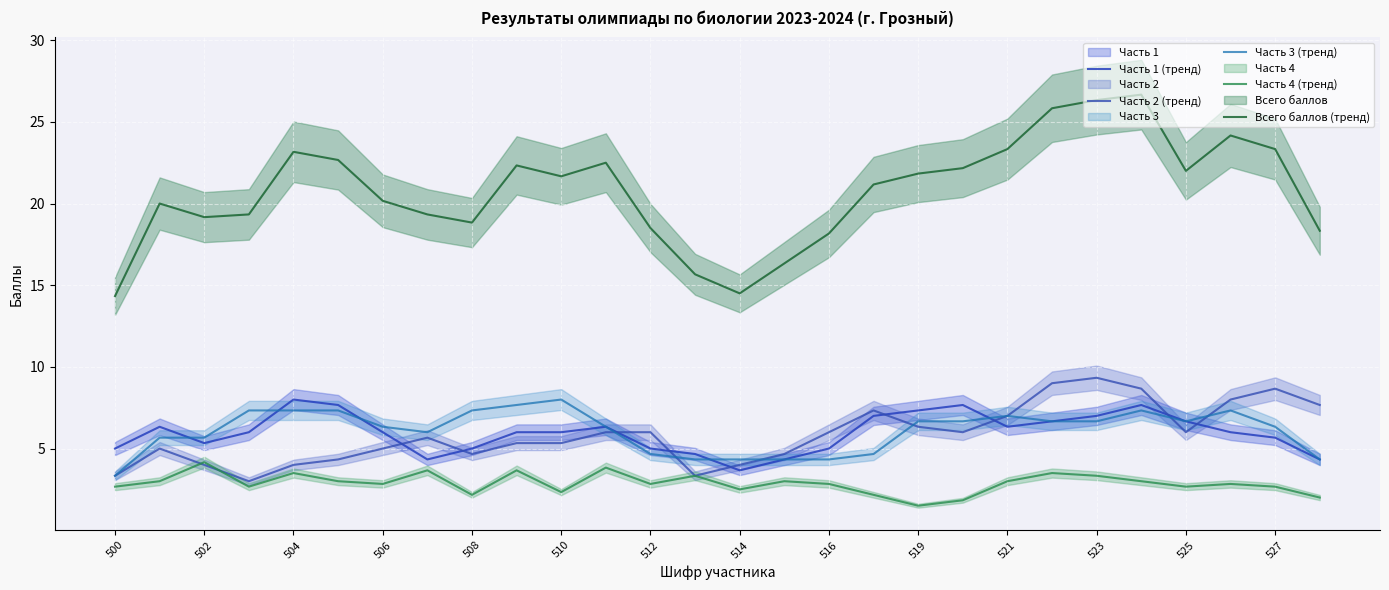

At how many categories does at least one series exceed 6?

28